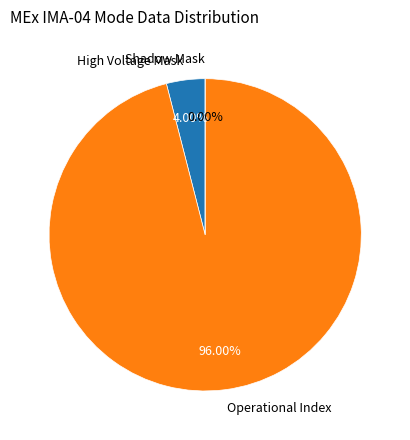

Between Operational Index and High Voltage Mask, which is larger?

Operational Index